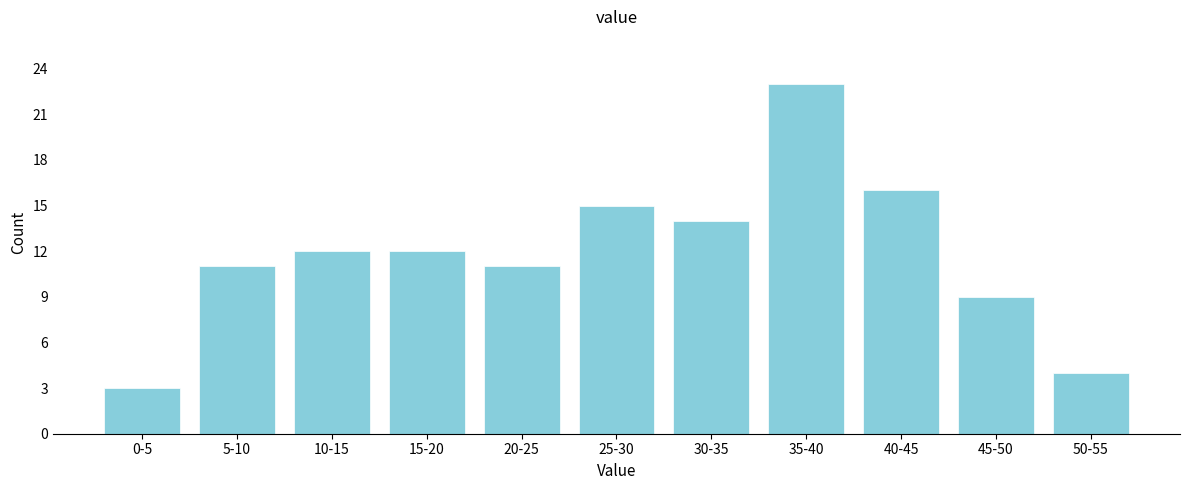

Reading left to right, transcribe all the data shown in this chart.

0-5=3	5-10=11	10-15=12	15-20=12	20-25=11	25-30=15	30-35=14	35-40=23	40-45=16	45-50=9	50-55=4